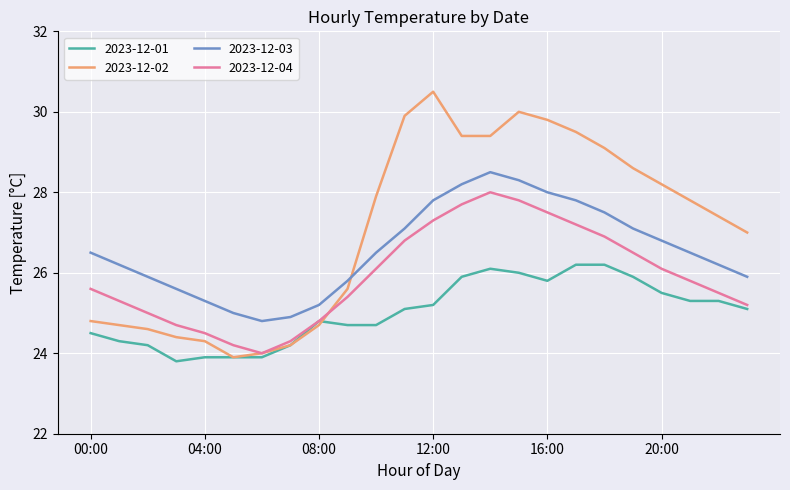

True or false: 2023-12-03 and 2023-12-04 cross at least once.

False